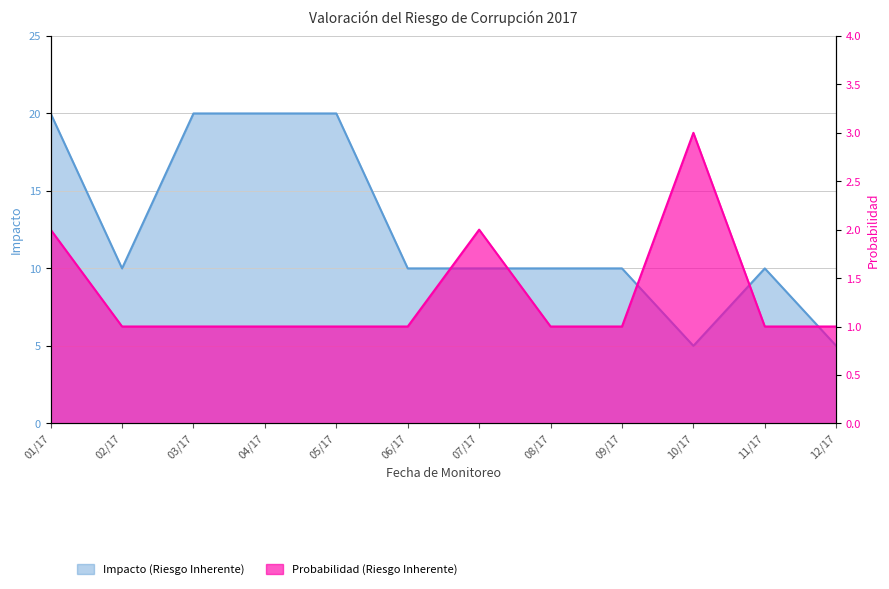

What is the label of the 10th point from the right?

03/17